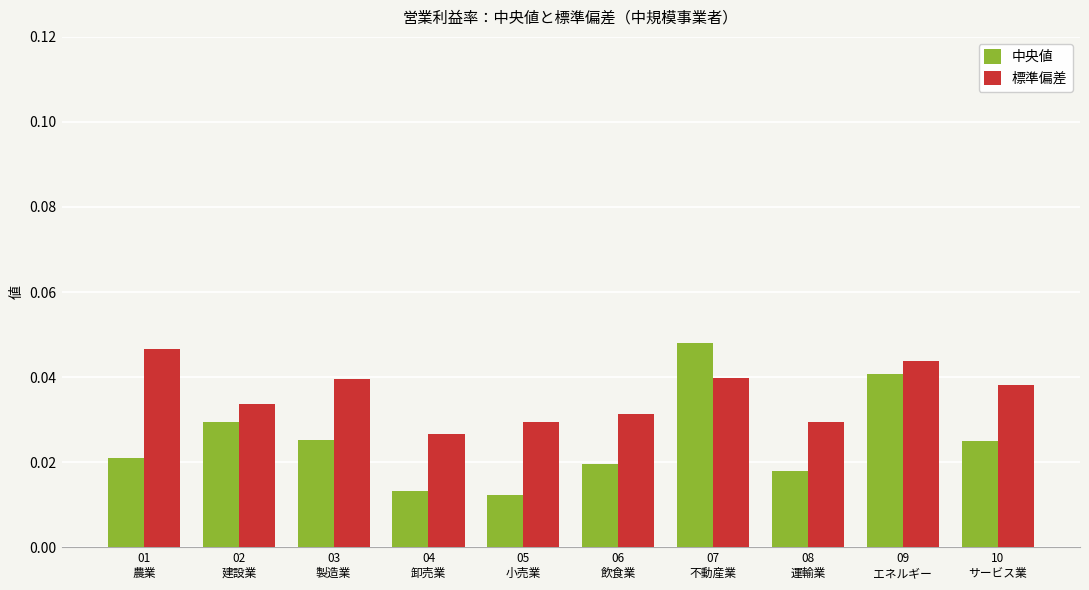

At how many categories does at least one series exceed 0?

10